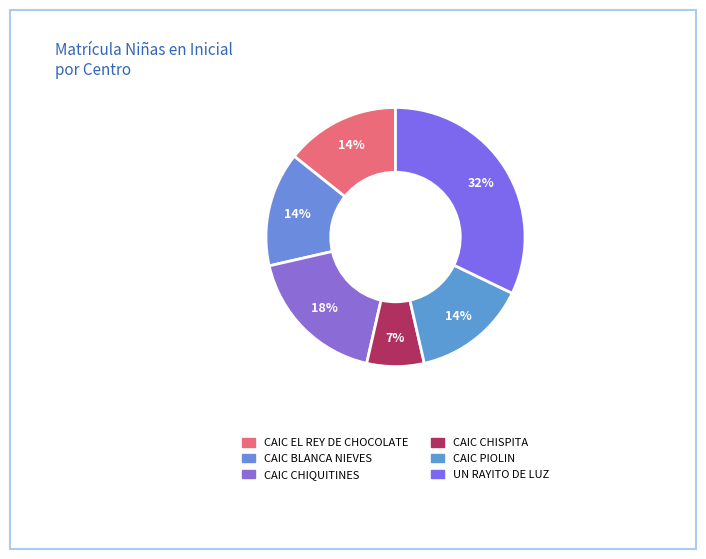

Is there any slice that represents more than half of the pie?

No